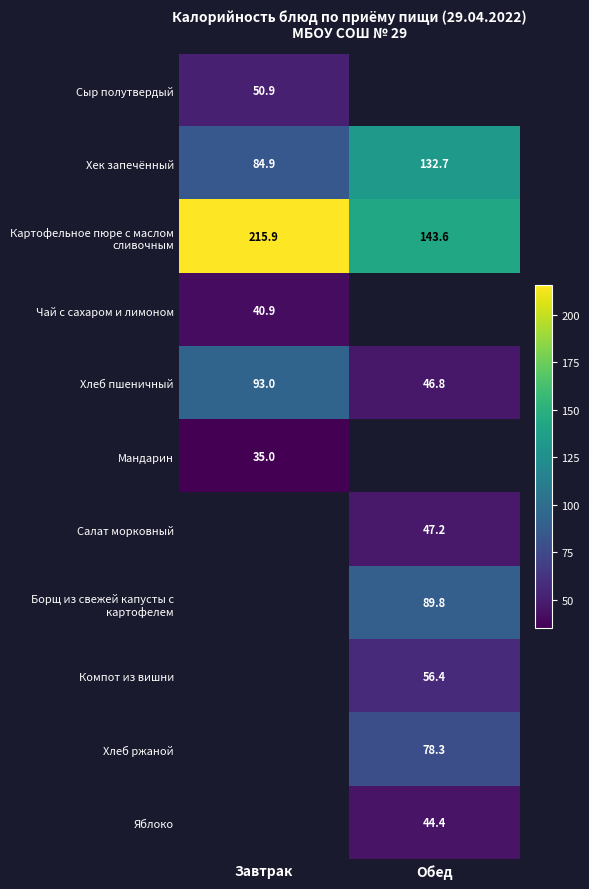

What is the maximum value for Хек запечённый?

132.7